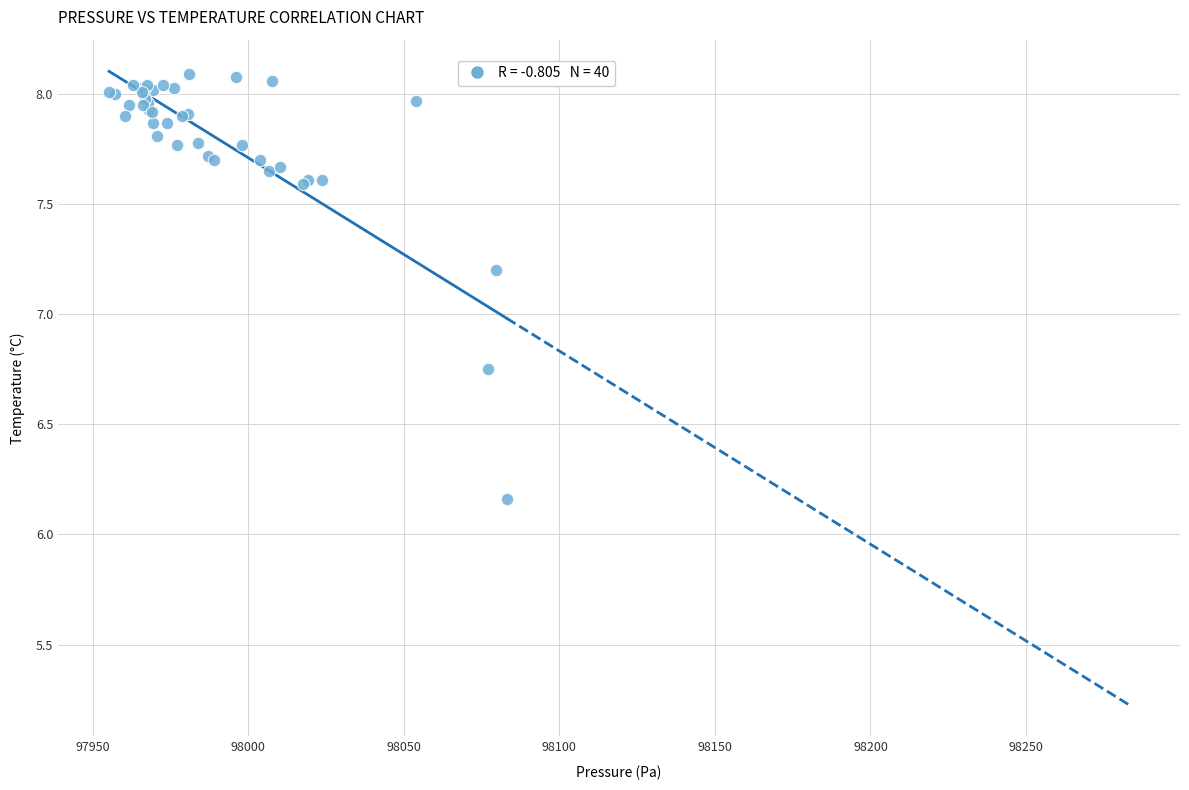

What Y value in the scatter plot is closest to 7?

7.2